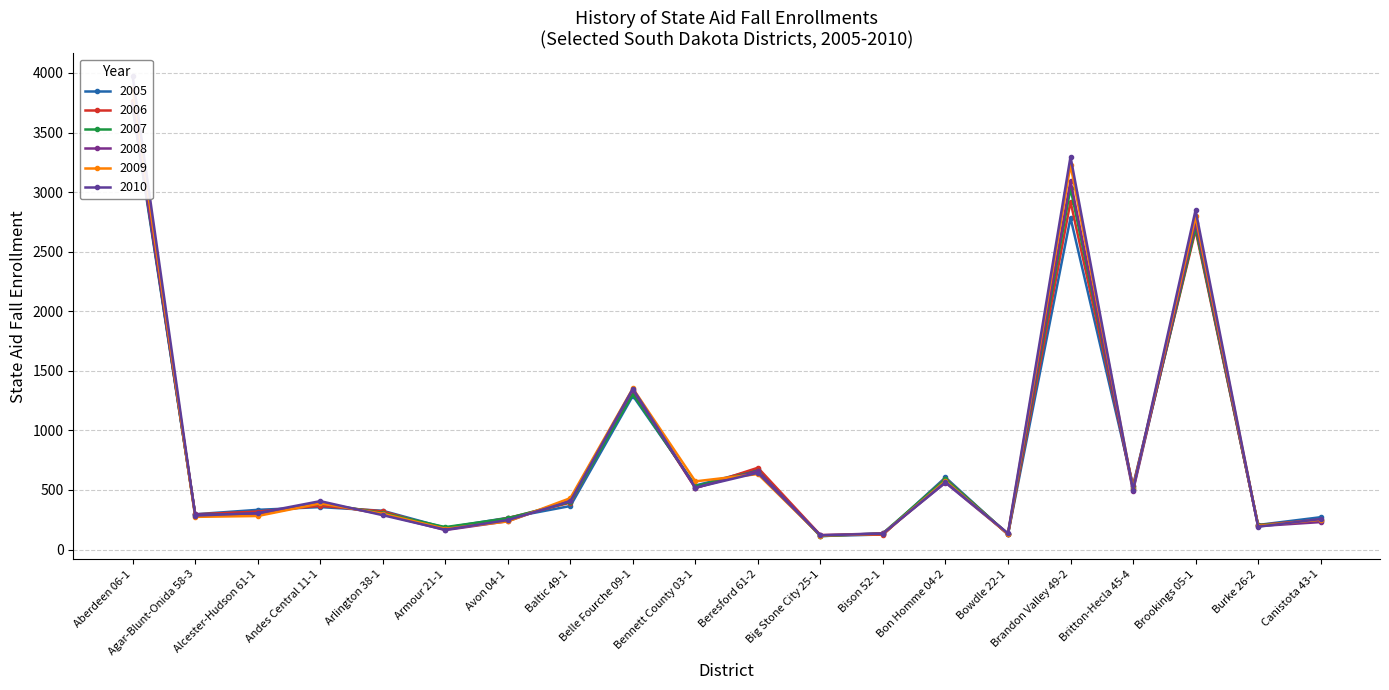

Is this an area chart (filled region under the line)?

No